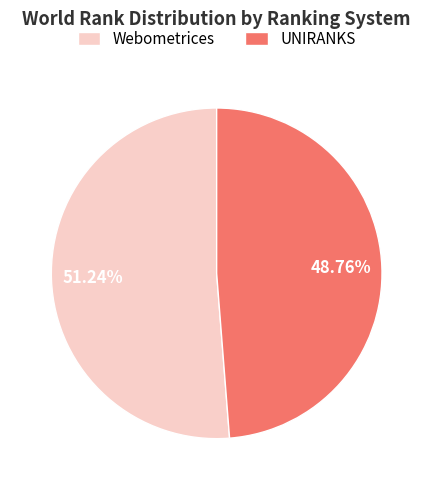

Rank the categories by value from lowest to highest.

UNIRANKS, Webometrices